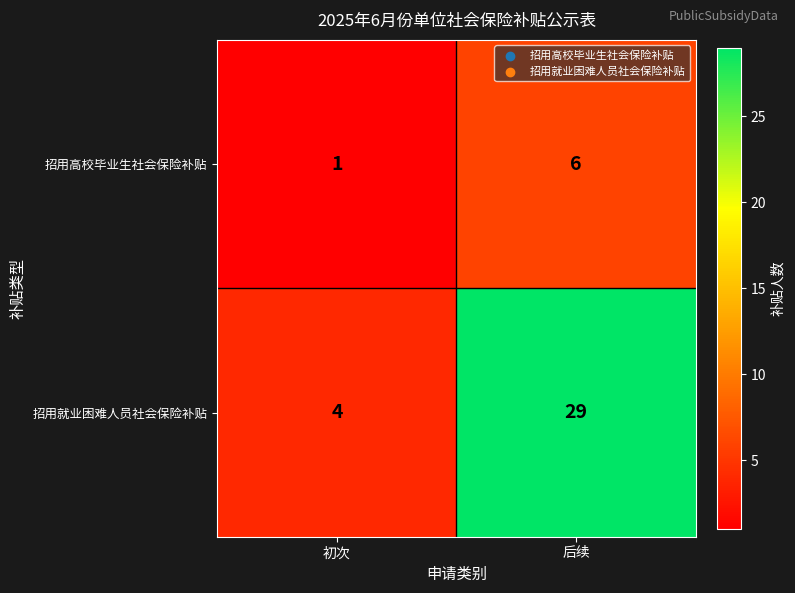

Read the 招用高校毕业生社会保险补贴 value at 后续.

6